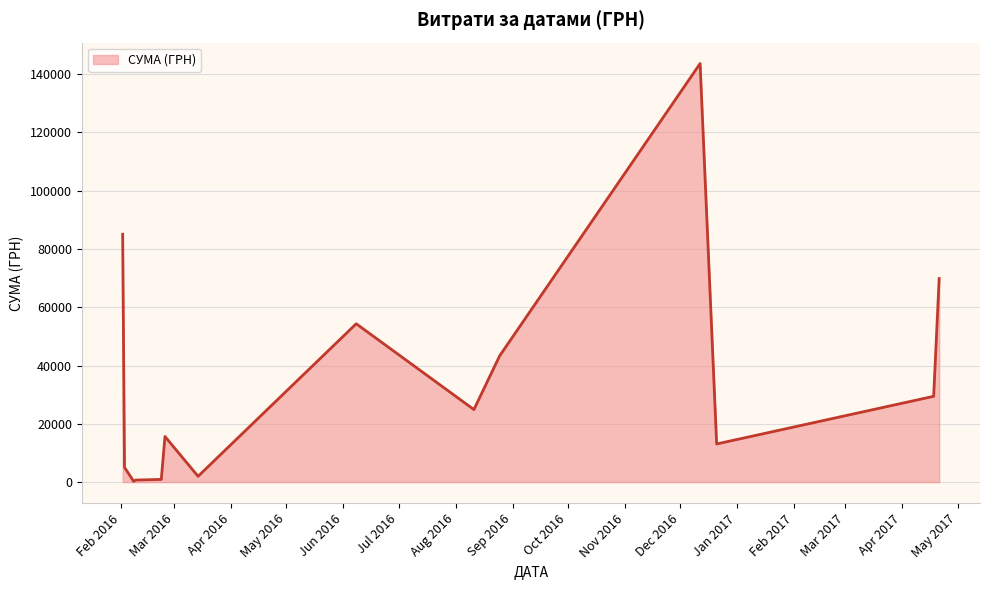

What is the difference between the maximum and minimum values?

143296.7